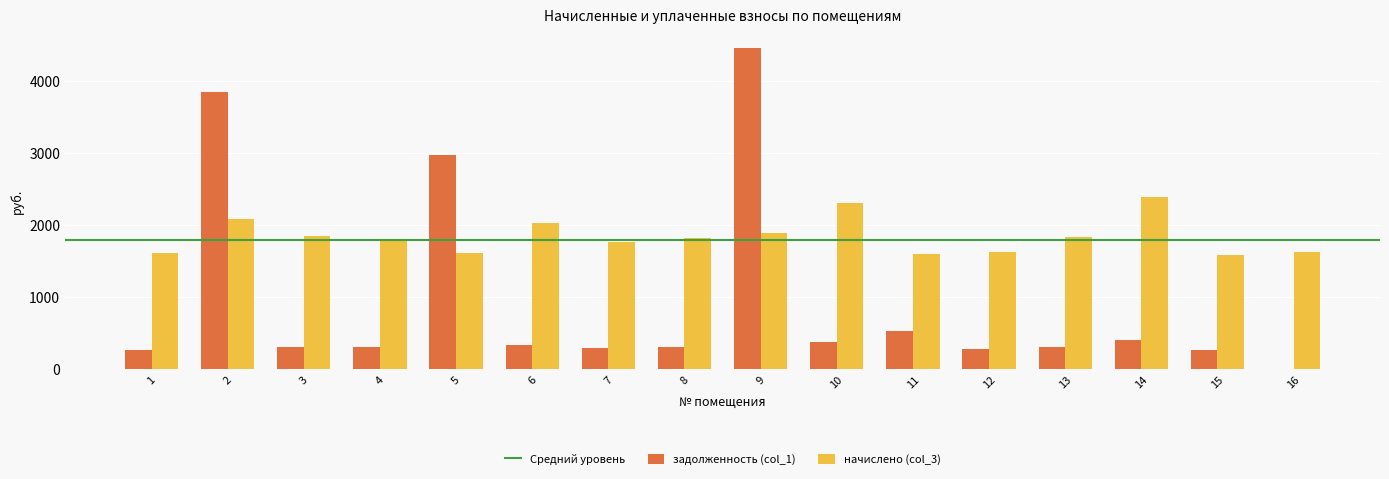

Is the value of задолженность (col_1) at 1 greater than the value of начислено (col_3) at 16?

No